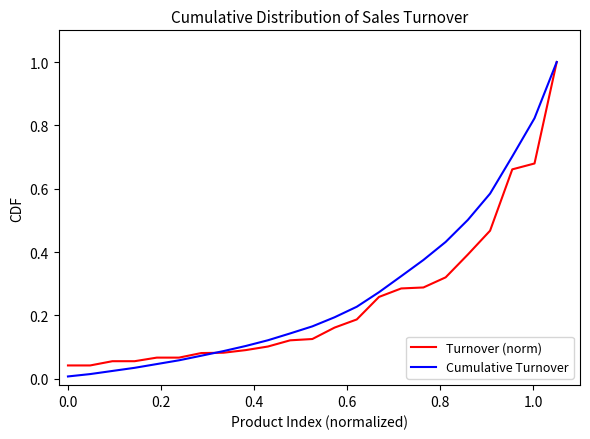

Which series has the largest range (max minus min)?

Cumulative Turnover